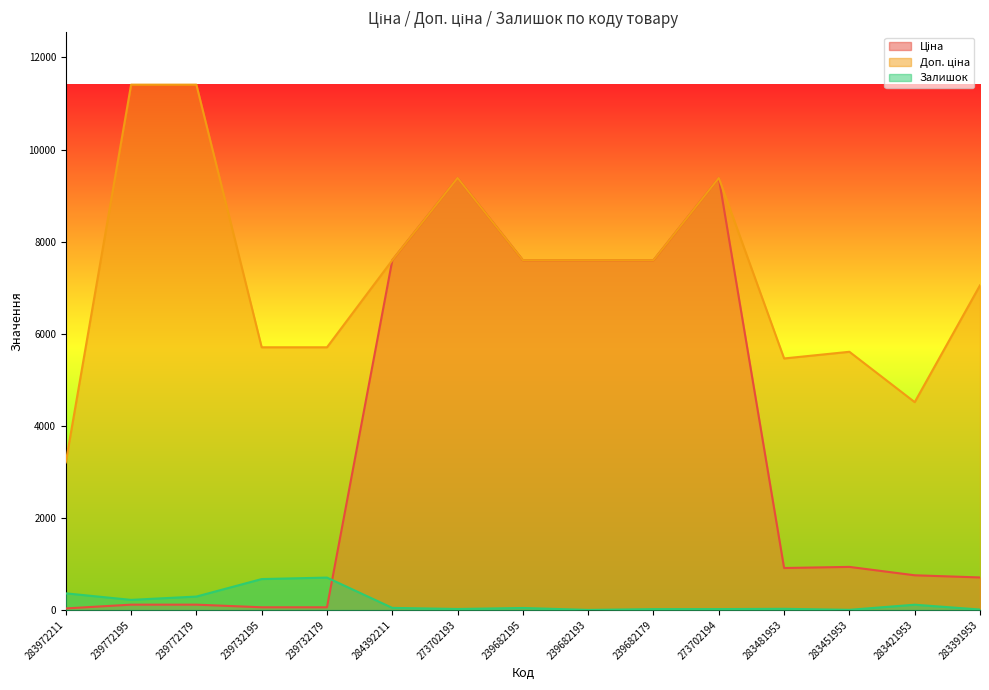

Reading right to left, what are all the values shown in this chart?

Ціна: 705.1	752.2	934.5	910.4	9384.0	7596.5	7596.5	7596.5	9384.0	7596.5	57.0	57.0	114.1	114.1	32.0
Доп. ціна: 7051.3	4513.3	5607.2	5462.3	9384.0	7596.5	7596.5	7596.5	9384.0	7596.5	5705.0	5705.0	11410.0	11410.0	3205.0
Залишок: 8.0	113.0	2.0	24.0	18.0	17.0	0.0	42.0	20.0	44.0	702.0	670.0	290.0	218.0	360.0